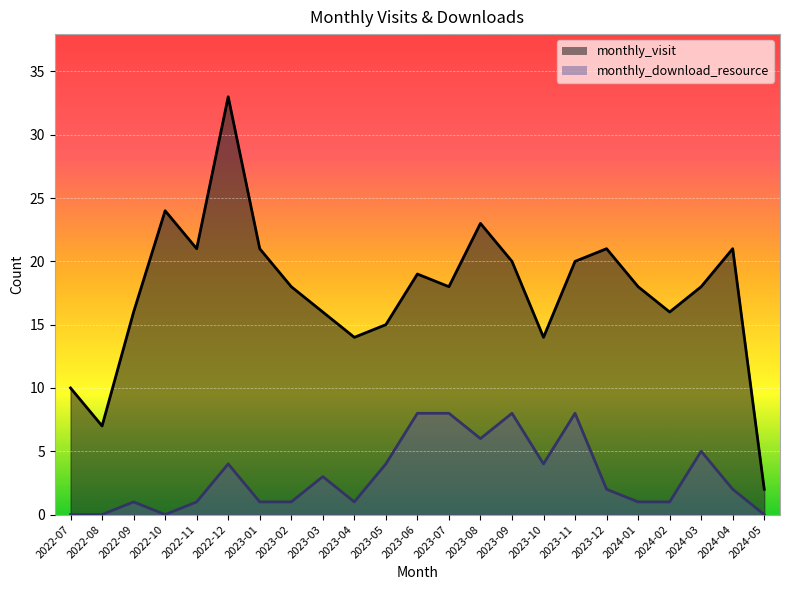

Between 2024-01 and 2022-10, which is larger?

2022-10